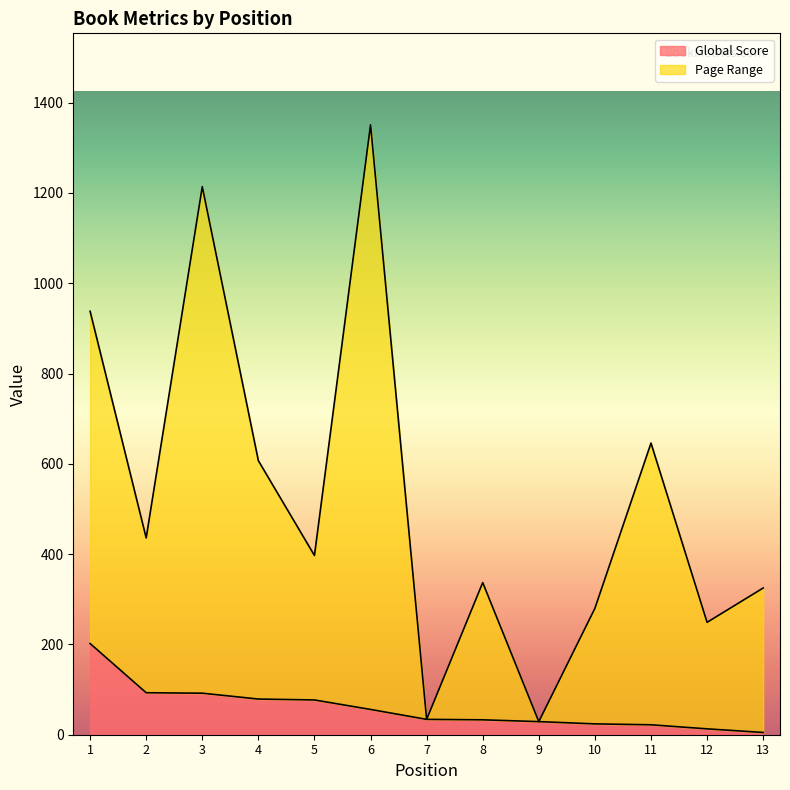

At which category does the chart reach its minimum across all series?

13